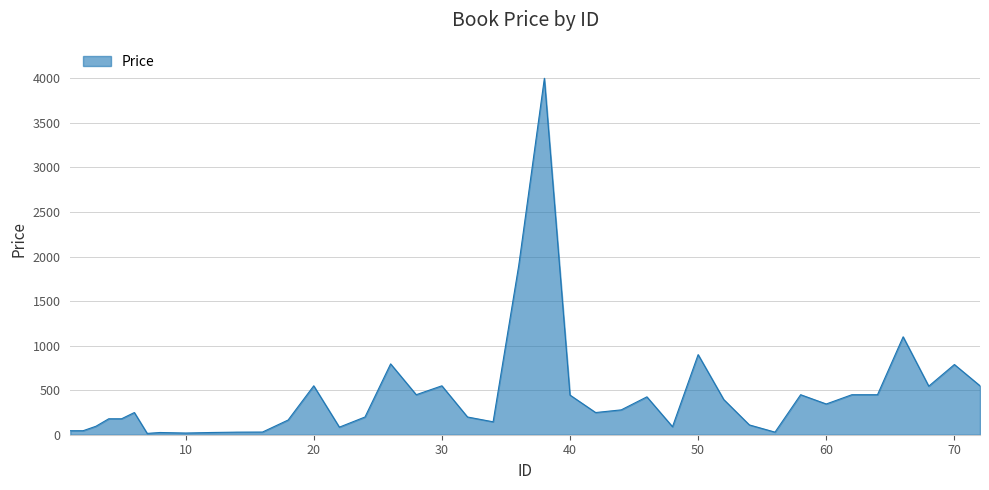

What is the greatest value displayed?

4000